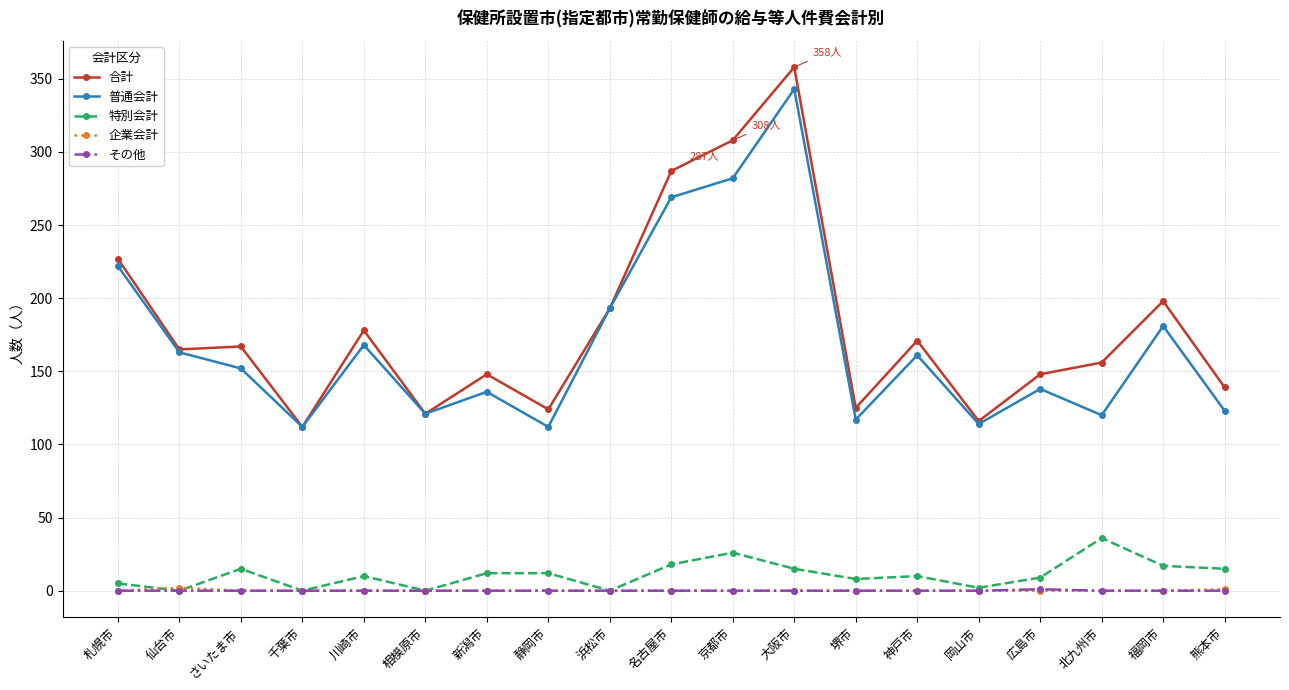

Which category has the highest value in the 合計 series?

大阪市